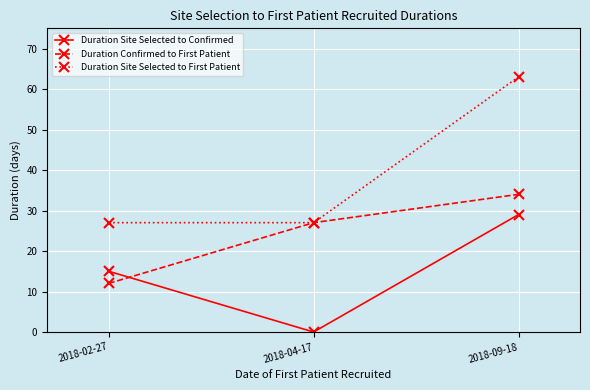

What is the sum of all Duration Site Selected to First Patient values?

117